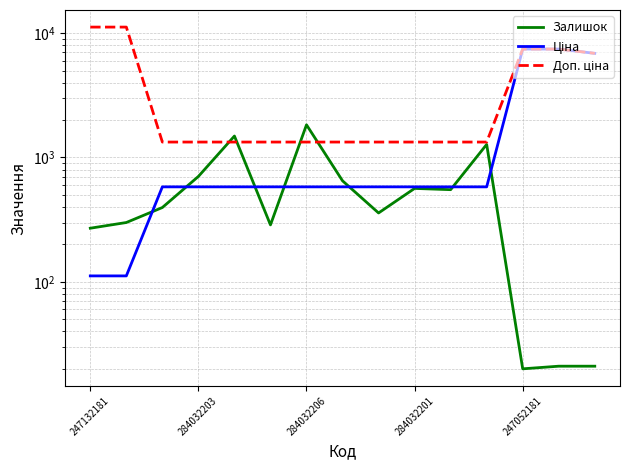

What is the difference between the maximum and minimum values in the Доп. ціна series?

9838.7